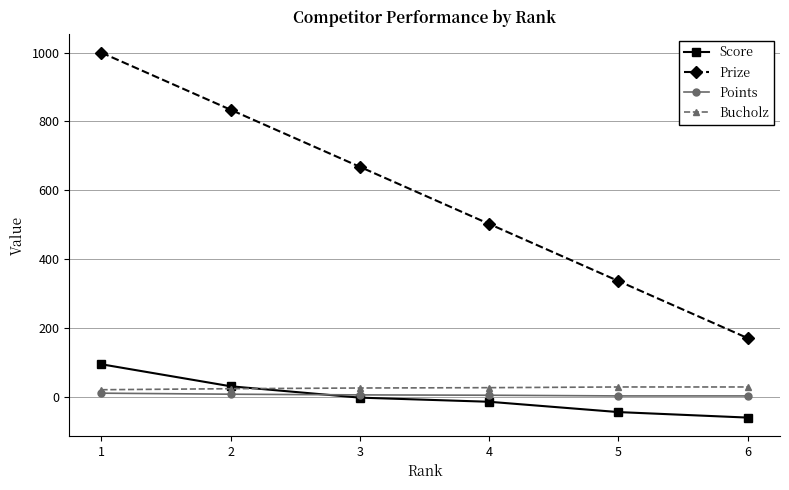

Which series changed the most between 1 and 2?

Prize